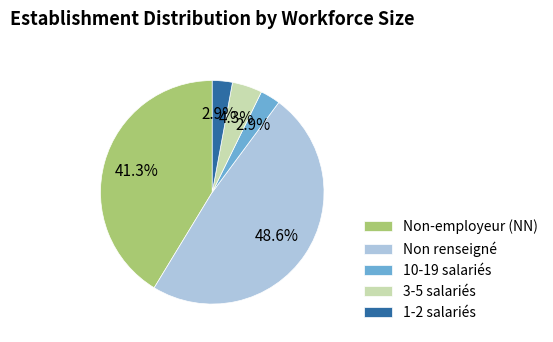

What is the total percentage of 3-5 salariés and 1-2 salariés?

7.2%